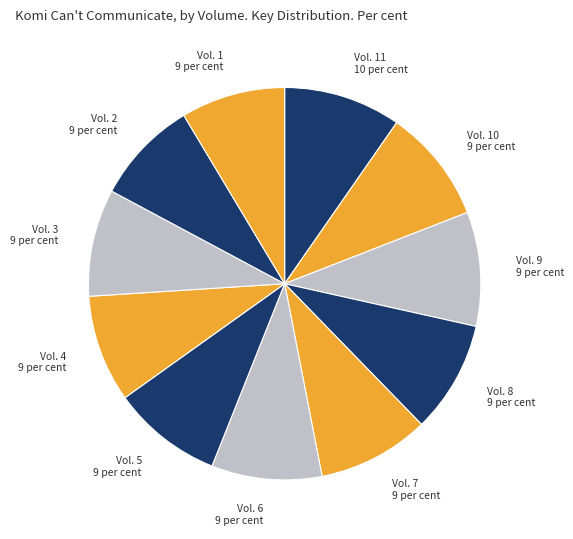

Do Vol. 4 and Vol. 10 together represent more than half of the pie?

No